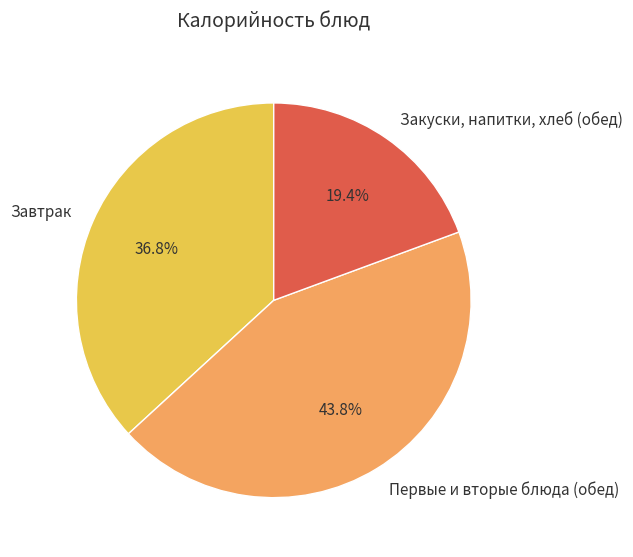

Is Первые и вторые блюда (обед) the majority of the pie?

No